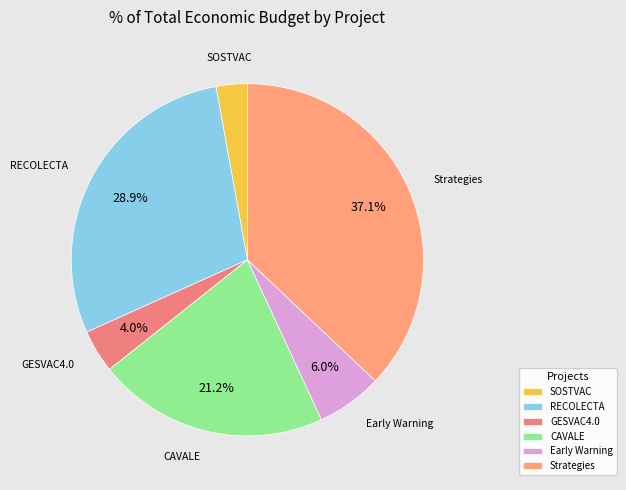

Does CAVALE represent more than half of the total?

No